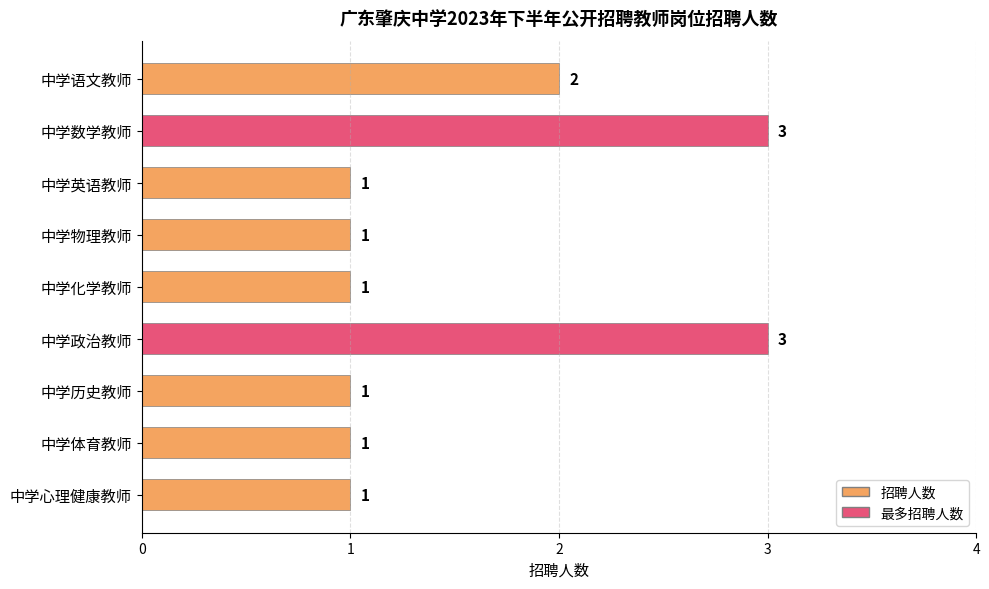

What position from the top is 中学语文教师?

1